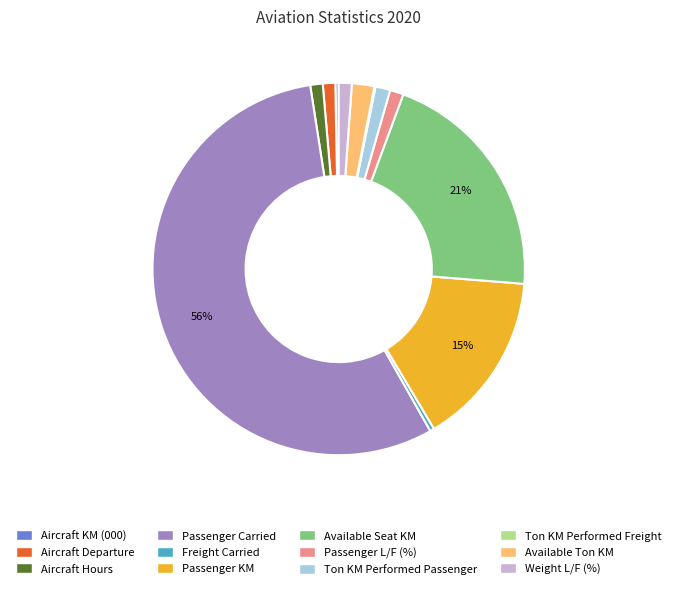

Is it true that Weight L/F (%) is 1% of the pie?

True